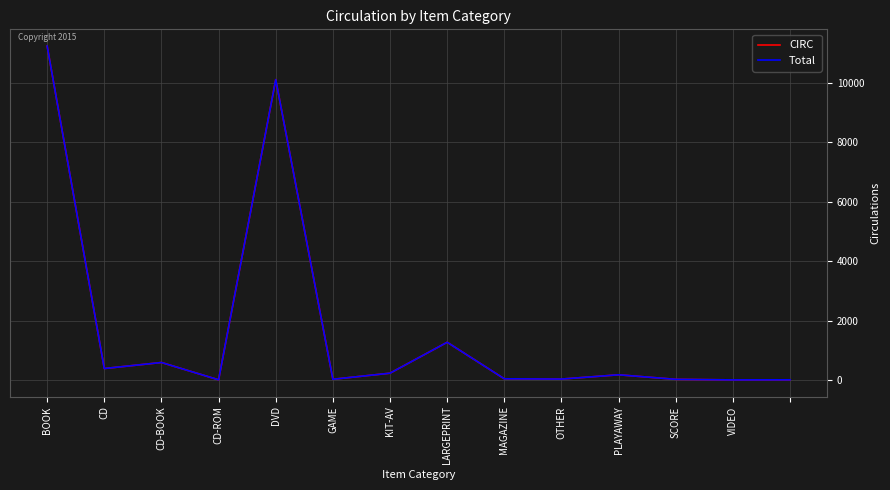

True or false: Total and CIRC intersect in this chart.

False